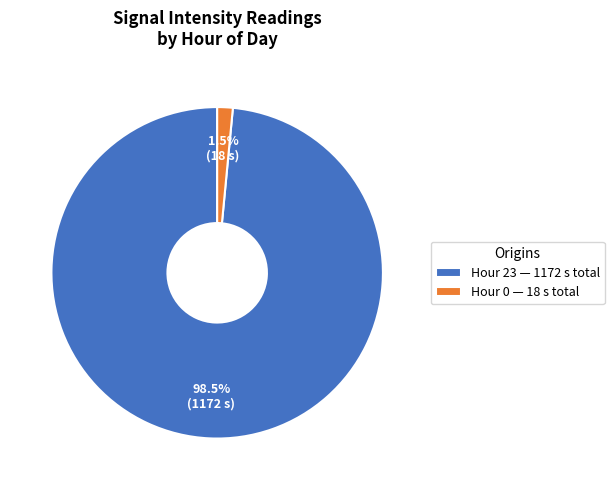

Rank the categories by value from lowest to highest.

Hour 0, Hour 23